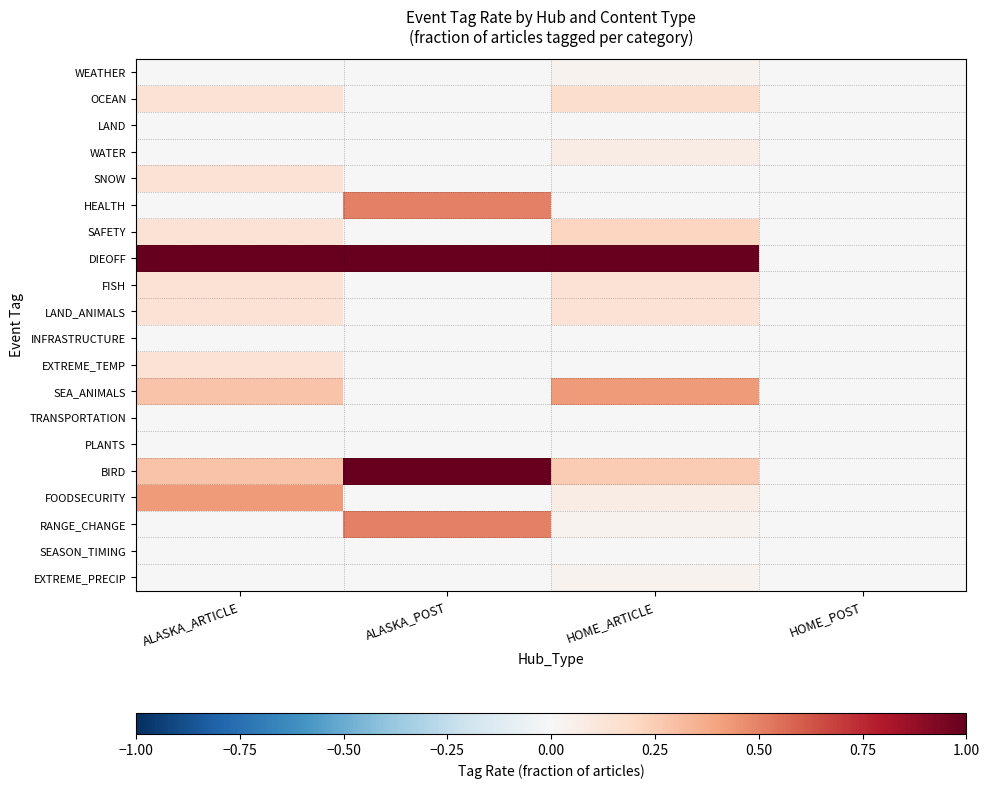

At ALASKA_POST, list the series in order from largest to smallest.

DIEOFF, BIRD, HEALTH, RANGE_CHANGE, WEATHER, OCEAN, LAND, WATER, SNOW, SAFETY, FISH, LAND_ANIMALS, INFRASTRUCTURE, EXTREME_TEMP, SEA_ANIMALS, TRANSPORTATION, PLANTS, FOODSECURITY, SEASON_TIMING, EXTREME_PRECIP